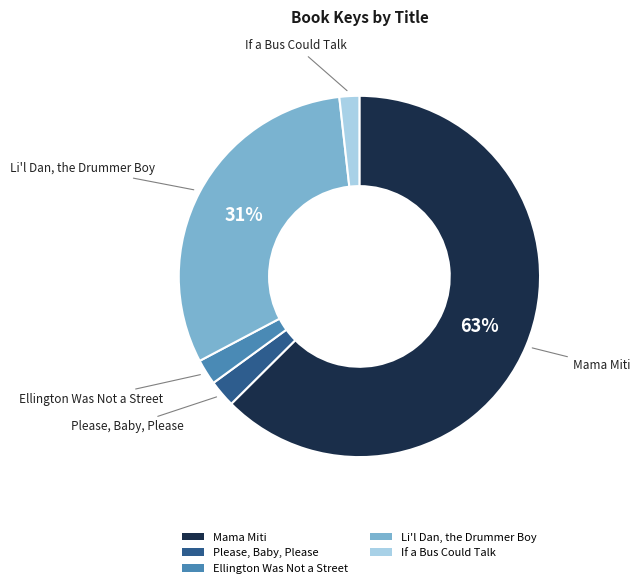

Which category has the biggest portion of the pie?

Mama Miti